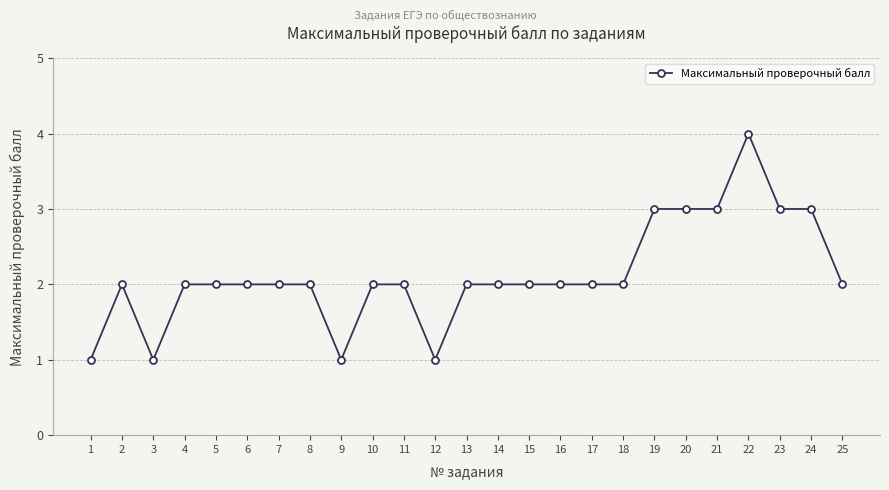

True or false: the data has more than 1 interior local peaks.

True